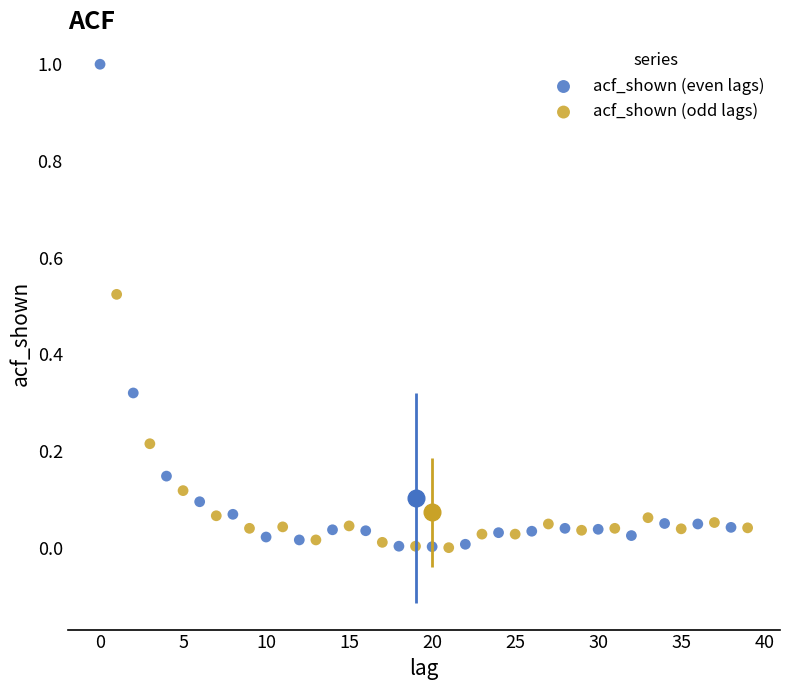

Which series has the widest spread of Y values?

acf_shown (even lags)